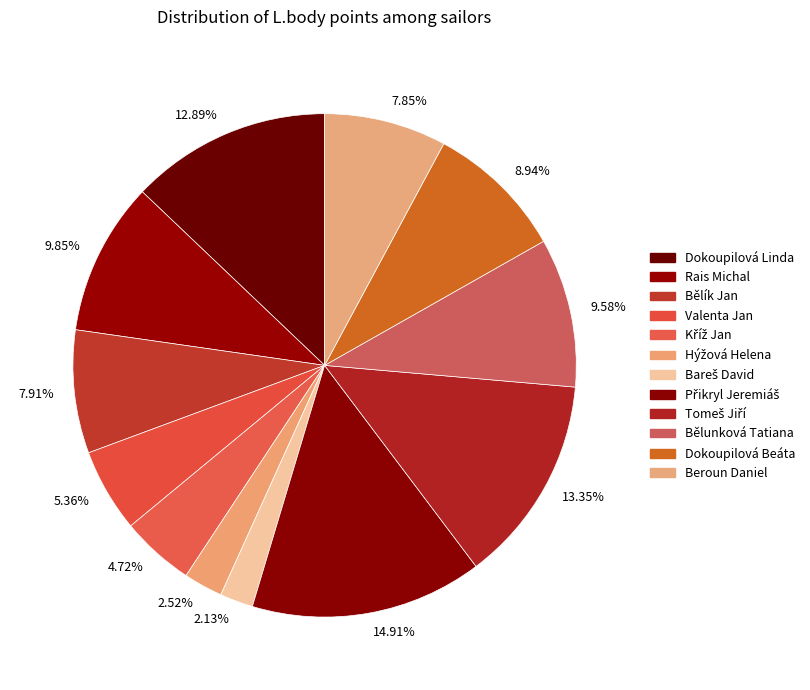

Which has a higher value, 9.58% or 7.85%?

9.58%